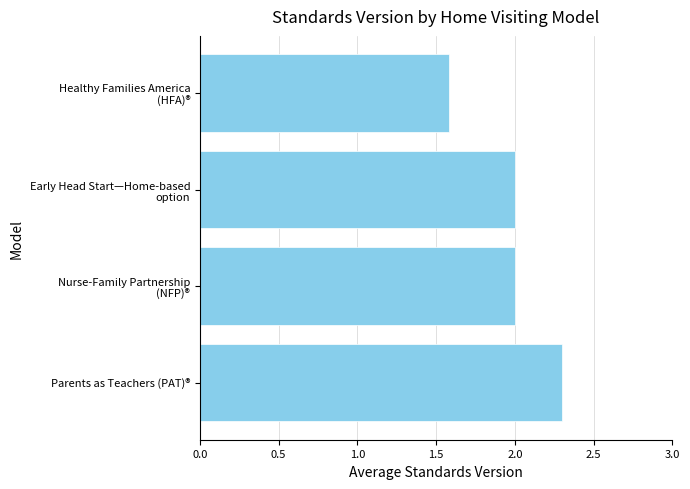

Reading bottom to top, what are all the values shown in this chart?

2.3	2.0	2.0	1.6